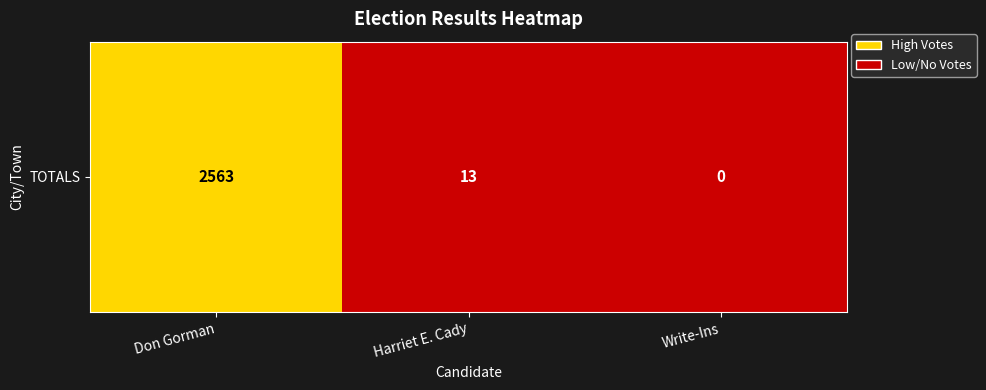

Which category has the lowest value across all series?

Write-Ins